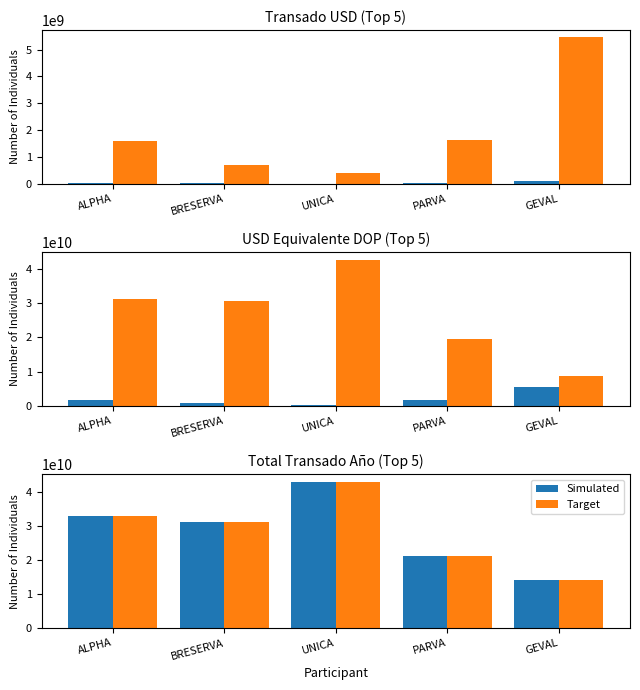

Rank the series by their maximum value, from lowest to highest.

Simulated, Target